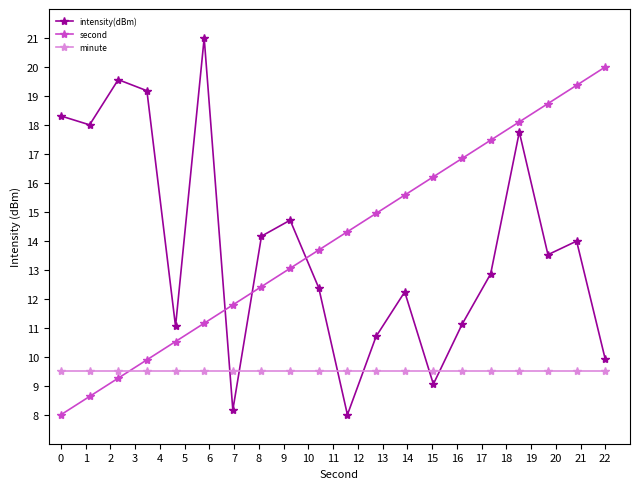

In intensity(dBm), how many points are lower than both neighbors (excluding endpoints)?

6